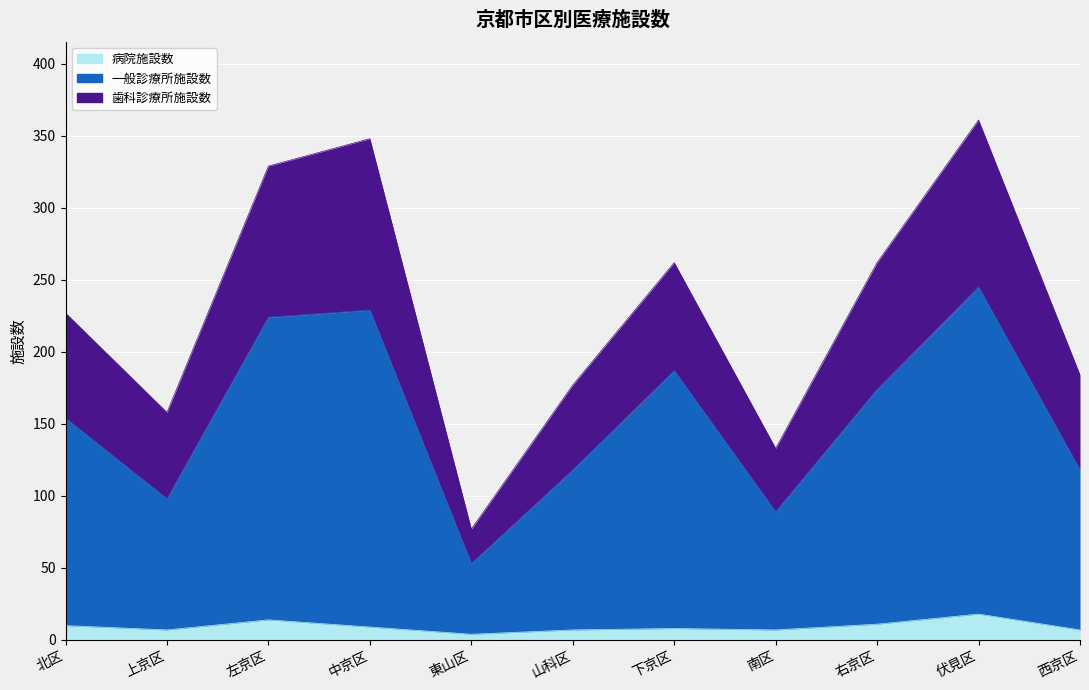

Where is 歯科診療所施設数 nearest to the value 219?

北区